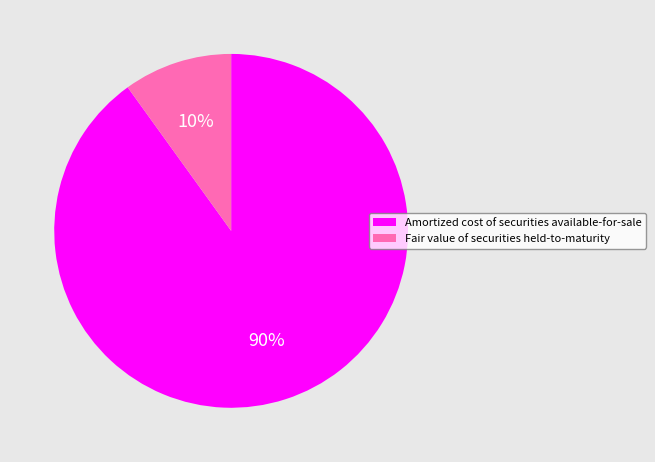

Which slice represents more than half of the pie?

Amortized cost of securities available-for-sale